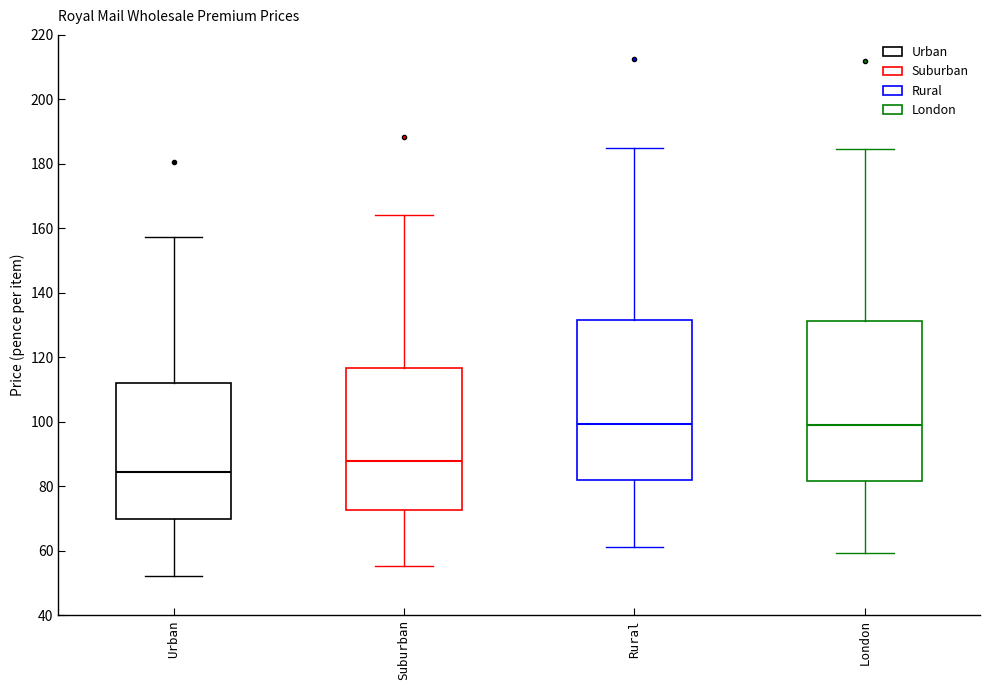

Reading left to right, transcribe this box plot: for each box, give where its median line is, the range the box spans, and where its two whiskers end, as read against the y-axis. The values are not printed on the chart, so give them approximately, as read against the axis.

Urban: median 84, box 70 to 112, whiskers 52 to 158
Suburban: median 88, box 72 to 116, whiskers 56 to 164
Rural: median 100, box 82 to 132, whiskers 62 to 184
London: median 98, box 82 to 132, whiskers 60 to 184